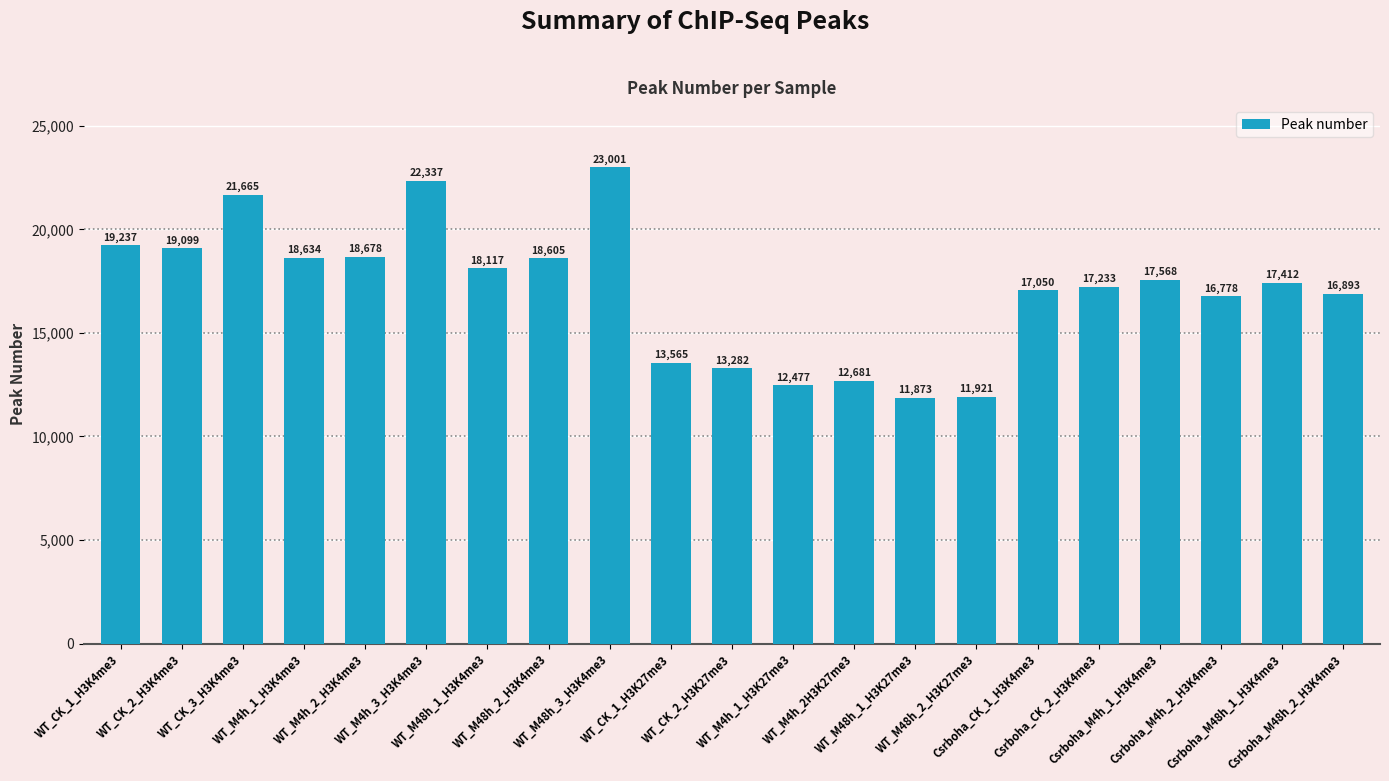

Reading right to left, extract all data points from this chart.

16893	17412	16778	17568	17233	17050	11921	11873	12681	12477	13282	13565	23001	18605	18117	22337	18678	18634	21665	19099	19237